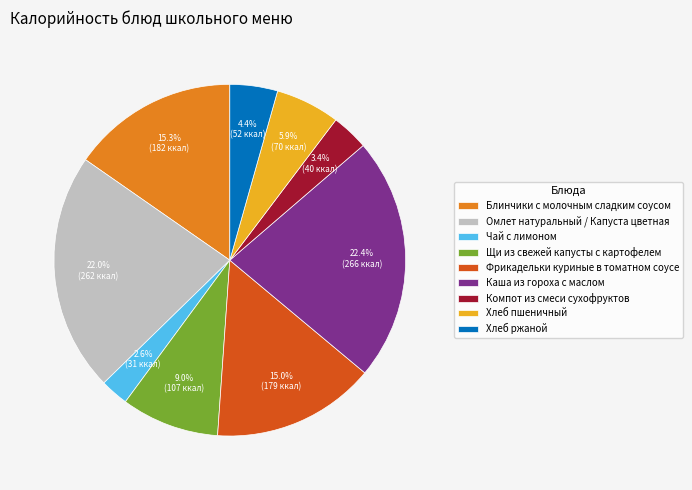

What is the ratio of the value at Хлеб ржаной to the value at Фрикадельки куриные в томатном соусе?

0.3